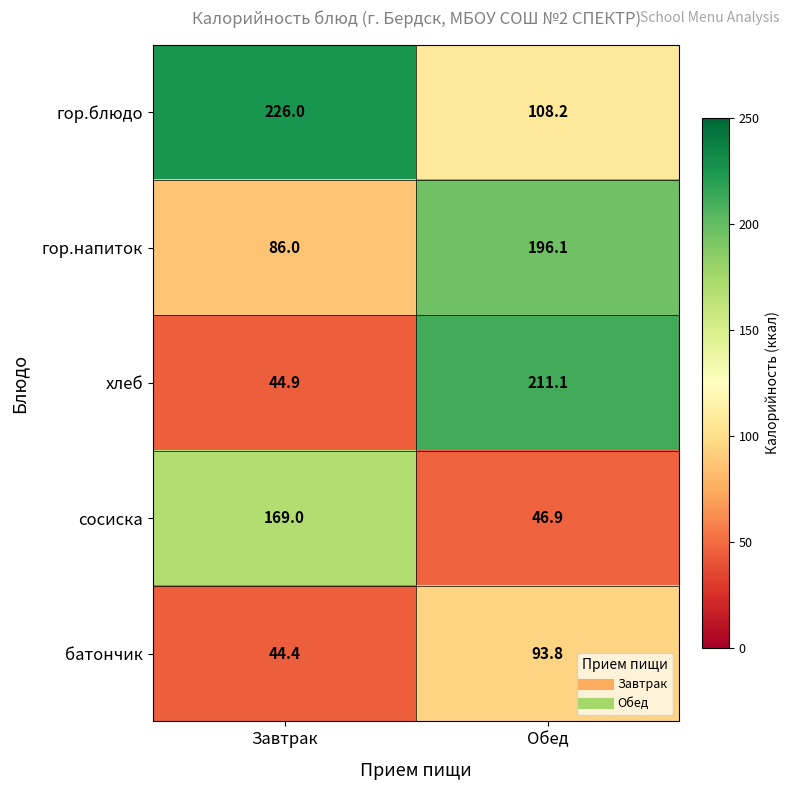

What is the average value of the гор.напиток series?

141.1